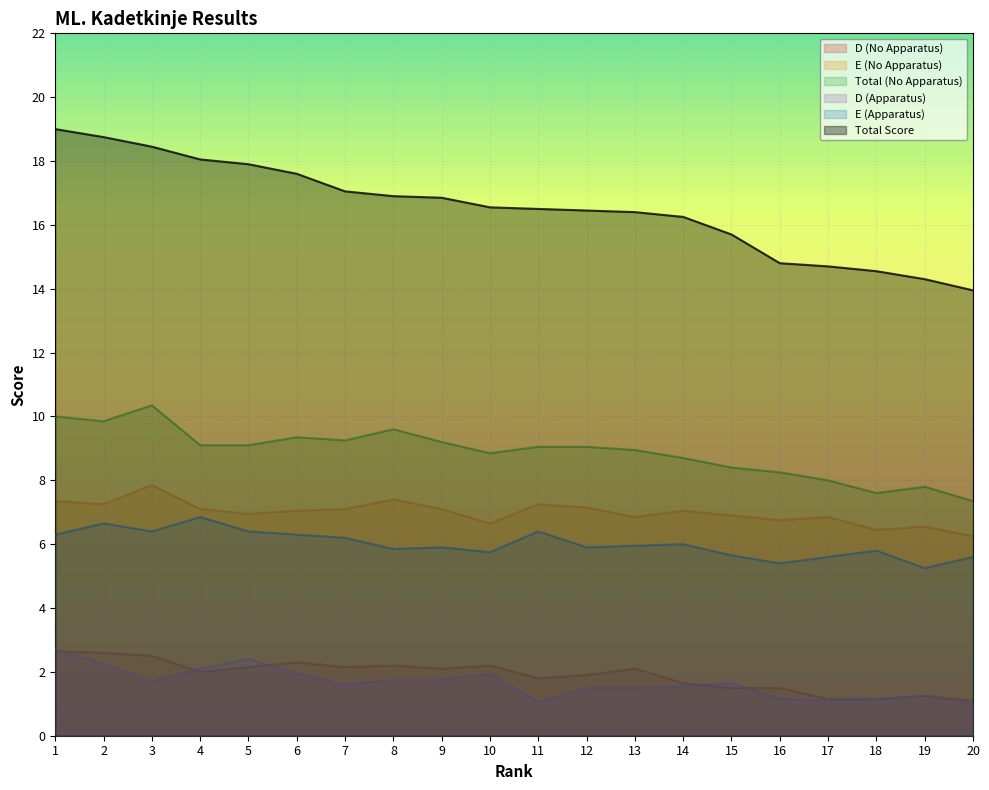

Reading left to right, extract all data points from this chart.

D (No Apparatus): 1=2.6	2=2.6	3=2.5	4=2.0	5=2.1	6=2.3	7=2.1	8=2.2	9=2.1	10=2.2	11=1.8	12=1.9	13=2.1	14=1.6	15=1.5	16=1.5	17=1.1	18=1.1	19=1.2	20=1.1
E (No Apparatus): 1=7.3	2=7.2	3=7.8	4=7.1	5=7.0	6=7.0	7=7.1	8=7.4	9=7.1	10=6.7	11=7.2	12=7.2	13=6.8	14=7.0	15=6.9	16=6.8	17=6.8	18=6.5	19=6.5	20=6.2
Total (No Apparatus): 1=10.0	2=9.8	3=10.3	4=9.1	5=9.1	6=9.3	7=9.2	8=9.6	9=9.2	10=8.8	11=9.1	12=9.1	13=8.9	14=8.7	15=8.4	16=8.2	17=8.0	18=7.6	19=7.8	20=7.3
D (Apparatus): 1=2.7	2=2.2	3=1.7	4=2.1	5=2.4	6=1.9	7=1.6	8=1.8	9=1.8	10=1.9	11=1.1	12=1.5	13=1.5	14=1.6	15=1.6	16=1.1	17=1.1	18=1.1	19=1.2	20=1.0
E (Apparatus): 1=6.3	2=6.7	3=6.4	4=6.8	5=6.4	6=6.3	7=6.2	8=5.8	9=5.9	10=5.8	11=6.4	12=5.9	13=6.0	14=6.0	15=5.7	16=5.4	17=5.6	18=5.8	19=5.2	20=5.6
Total Score: 1=19.0	2=18.8	3=18.4	4=18.1	5=17.9	6=17.6	7=17.1	8=16.9	9=16.9	10=16.6	11=16.5	12=16.4	13=16.4	14=16.2	15=15.7	16=14.8	17=14.7	18=14.6	19=14.3	20=13.9